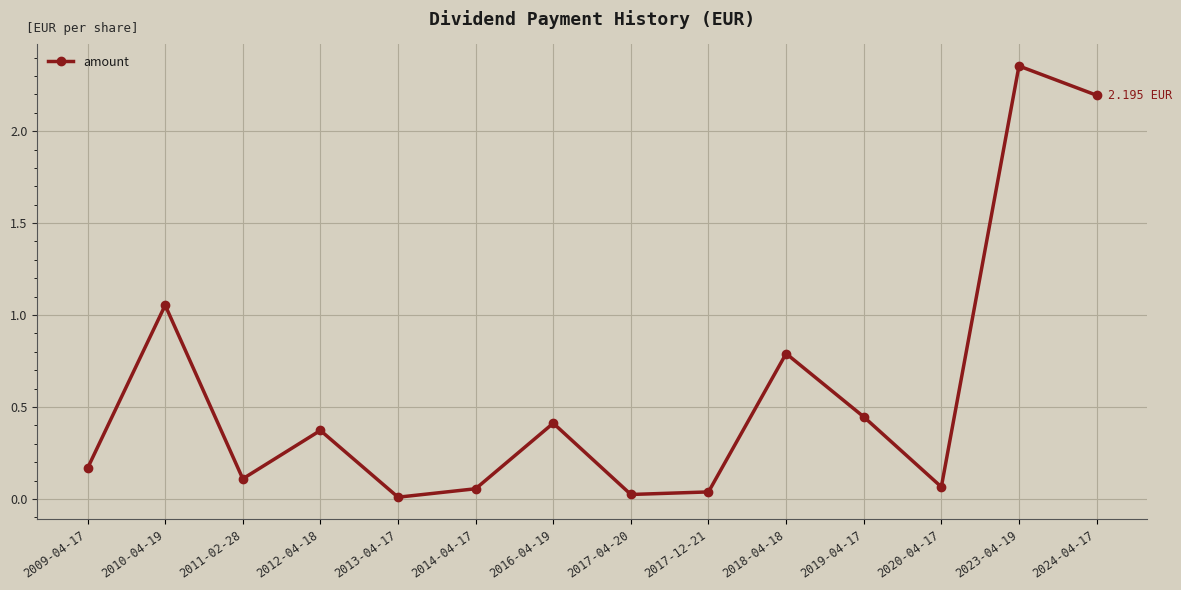

What is the sum of all values?

8.1